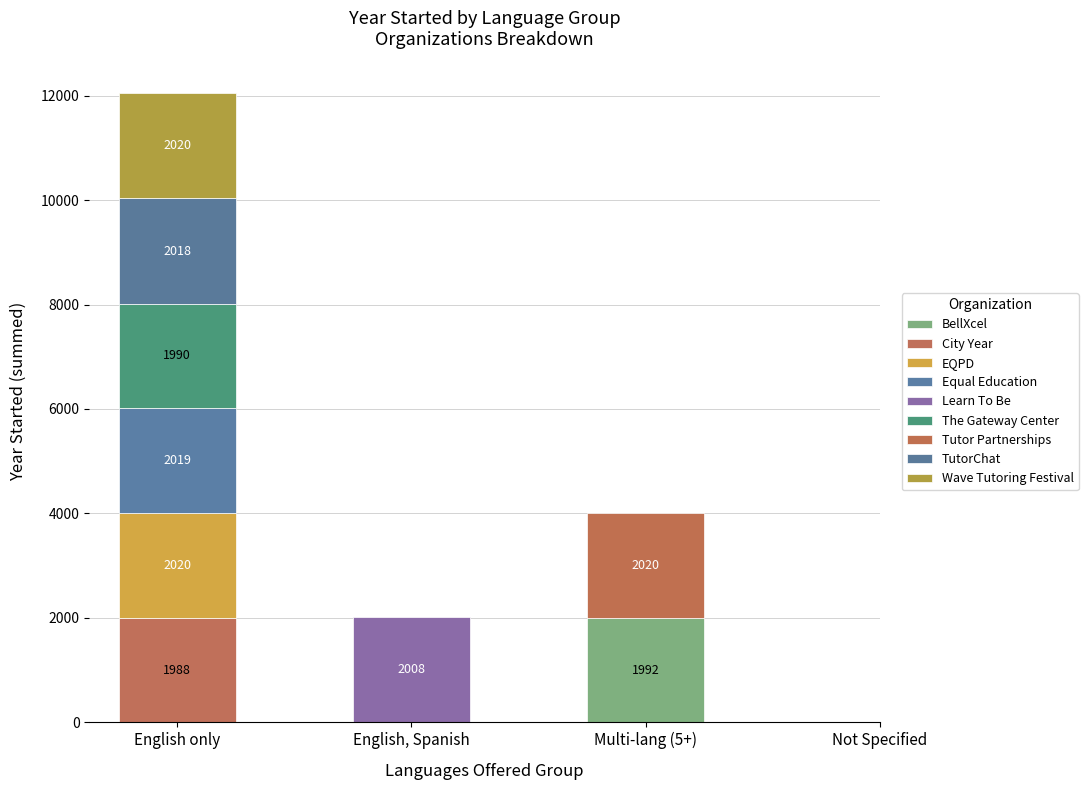

What is the sum of all values?

18075